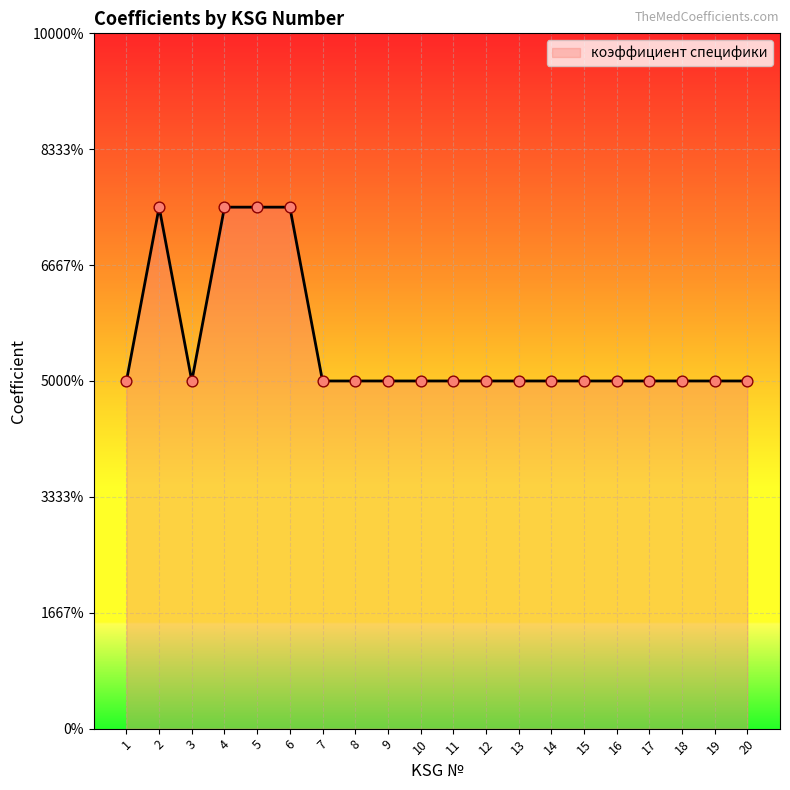

Does the chart have visible grid lines?

Yes